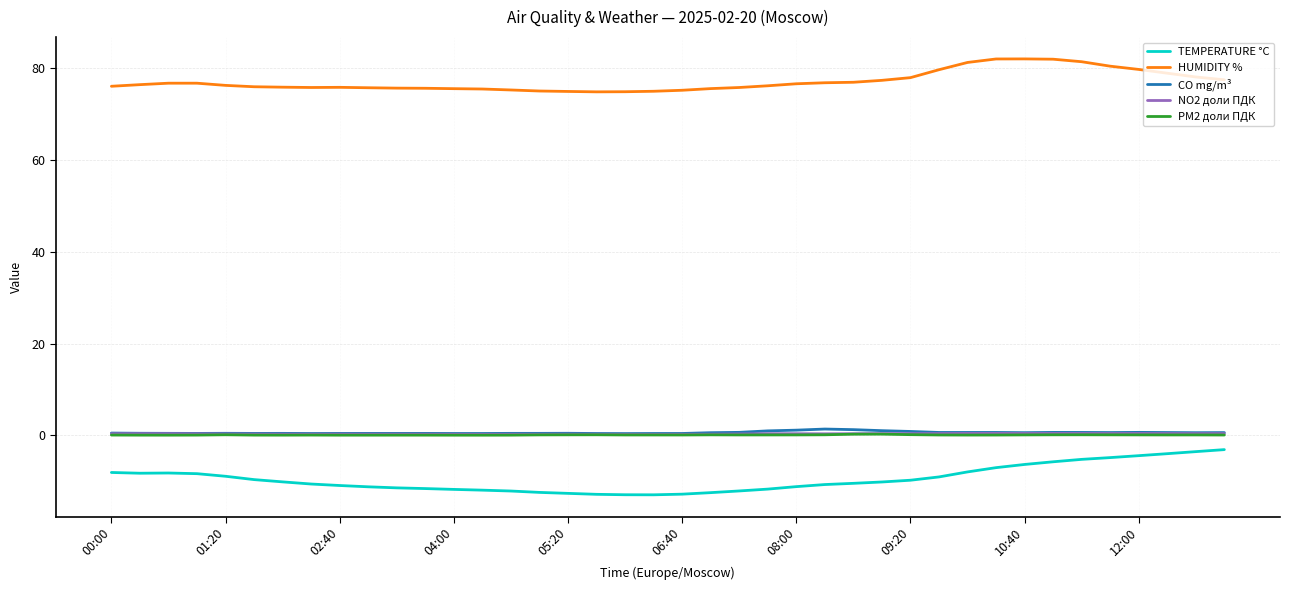

What is the minimum value shown in the chart?

-12.9